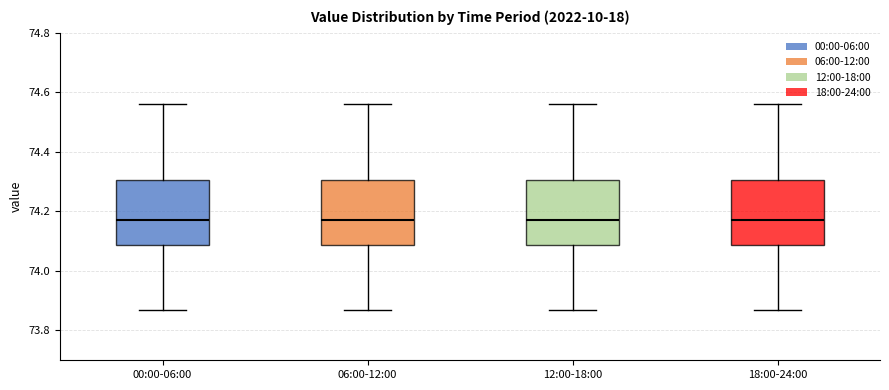

Reading left to right, transcribe this box plot: for each box, give where its median line is, the range the box spans, and where its two whiskers end, as read against the y-axis. The values are not printed on the chart, so give them approximately, as read against the axis.

00:00-06:00: median 74.18, box 74.08 to 74.30, whiskers 73.88 to 74.56
06:00-12:00: median 74.18, box 74.08 to 74.30, whiskers 73.88 to 74.56
12:00-18:00: median 74.18, box 74.08 to 74.30, whiskers 73.88 to 74.56
18:00-24:00: median 74.18, box 74.08 to 74.30, whiskers 73.88 to 74.56